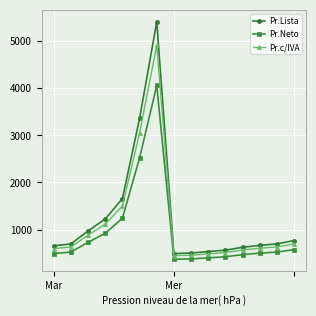

Rank the series by their maximum value, from highest to lowest.

Pr.Lista, Pr.c/IVA, Pr.Neto